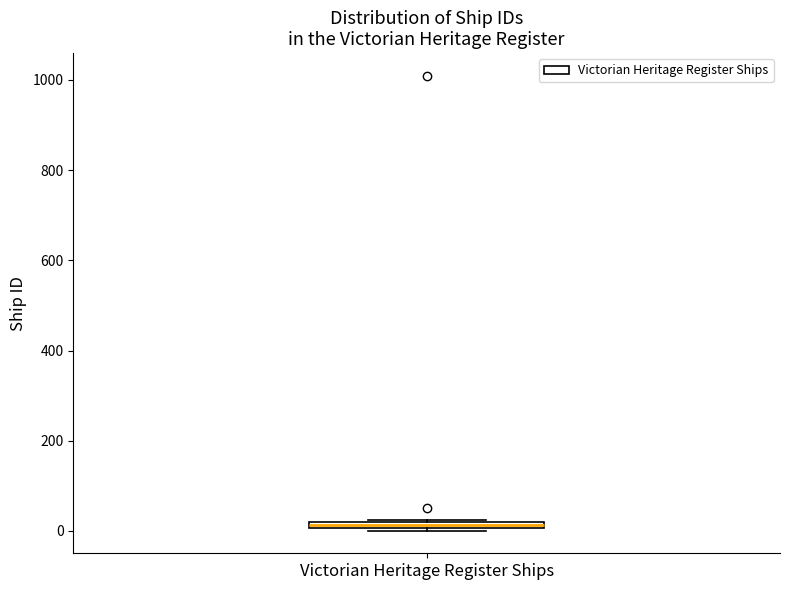

Where is the lower edge of the box for Victorian Heritage Register Ships on the y-axis? The values are not printed on the chart, so give them approximately, as read against the axis.

0